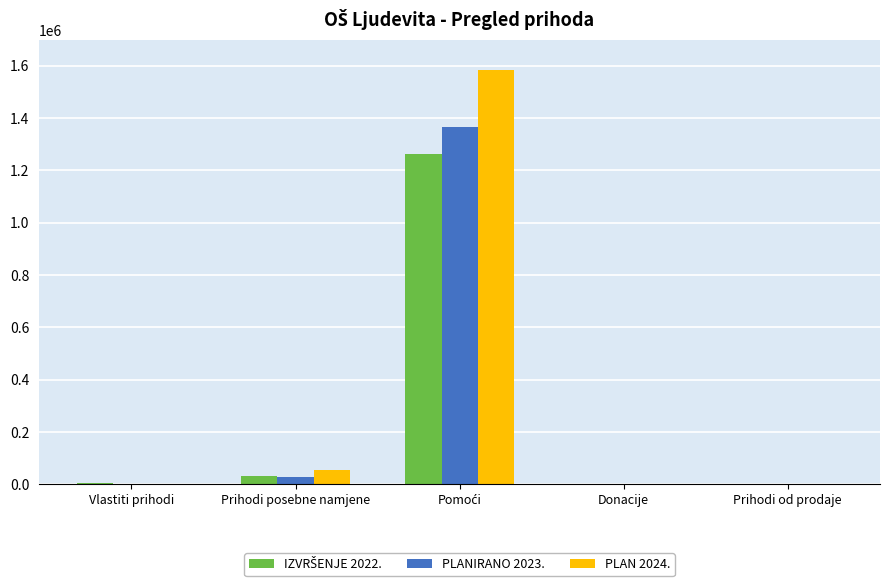

What is the sum of all PLANIRANO 2023. values?

1399747.9